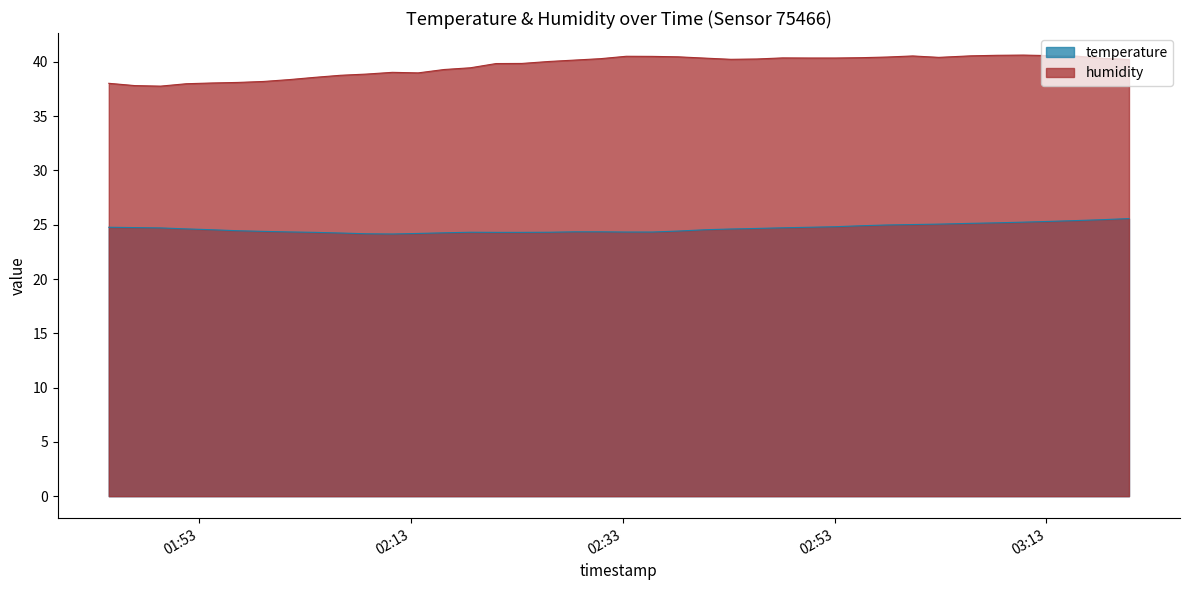

True or false: temperature has a value of 24.6 at 2023-08-06T01:51:46.

True